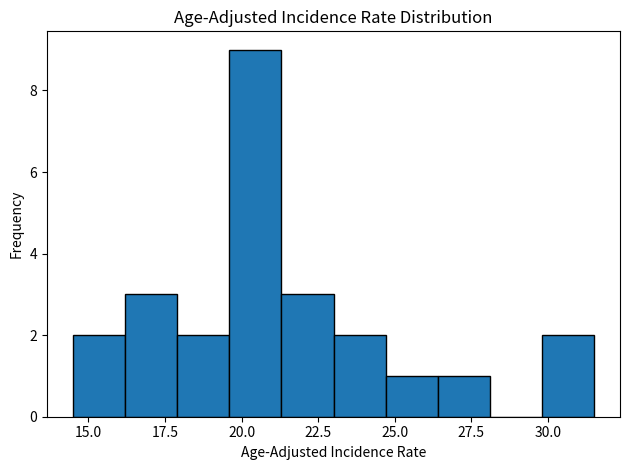

Around what value on the x-axis is the tallest bar? Give the approximate position of its centre, as read against the axis.

20.5